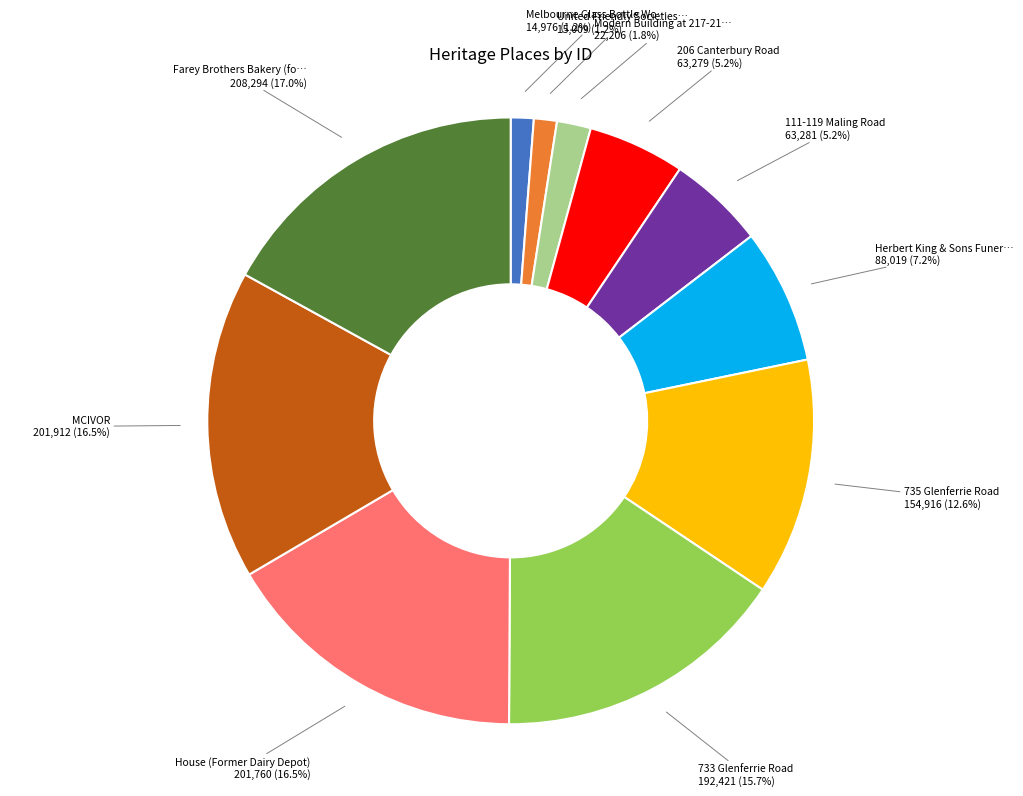

To the nearest percent, what is the average slice percentage?

9%